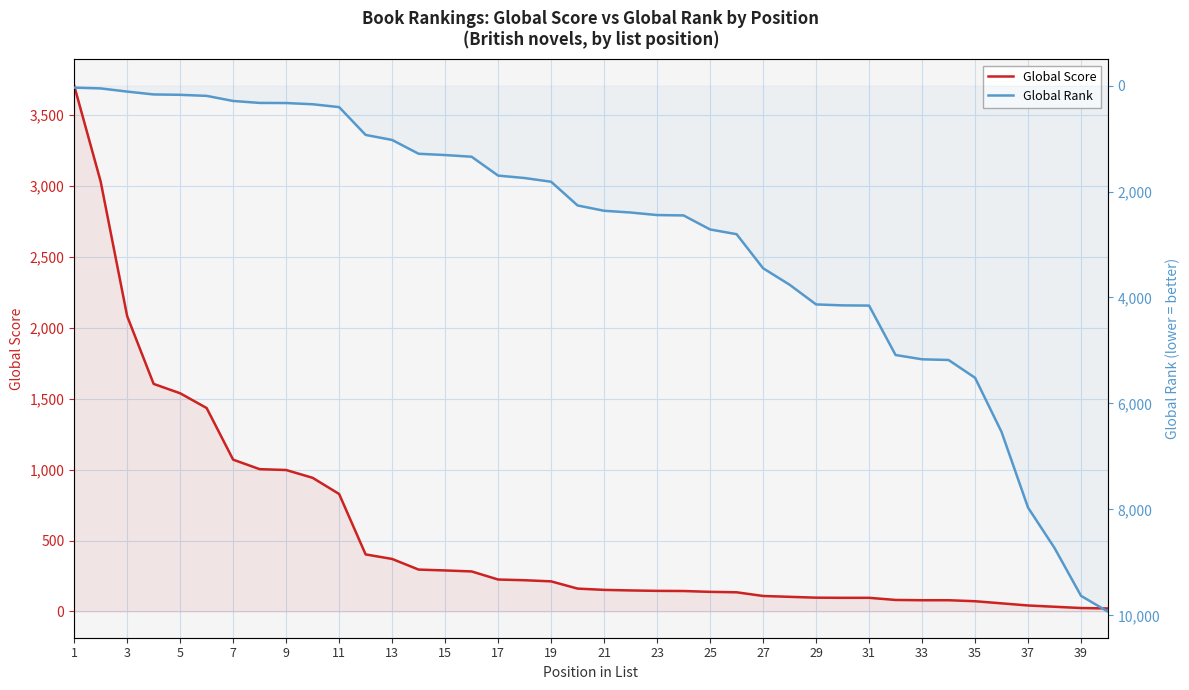

What is the difference between the maximum and minimum values in the Global Score series?

3686